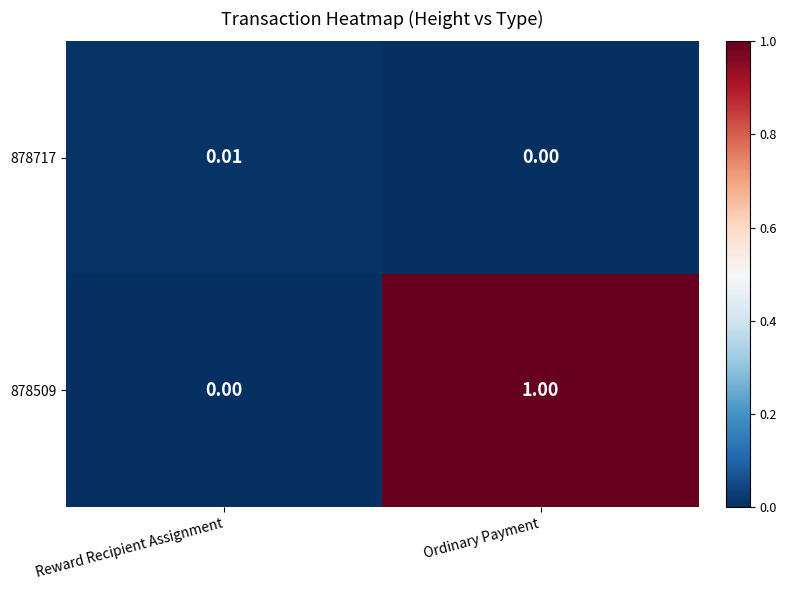

At which label does 878717 reach its peak?

Reward Recipient Assignment